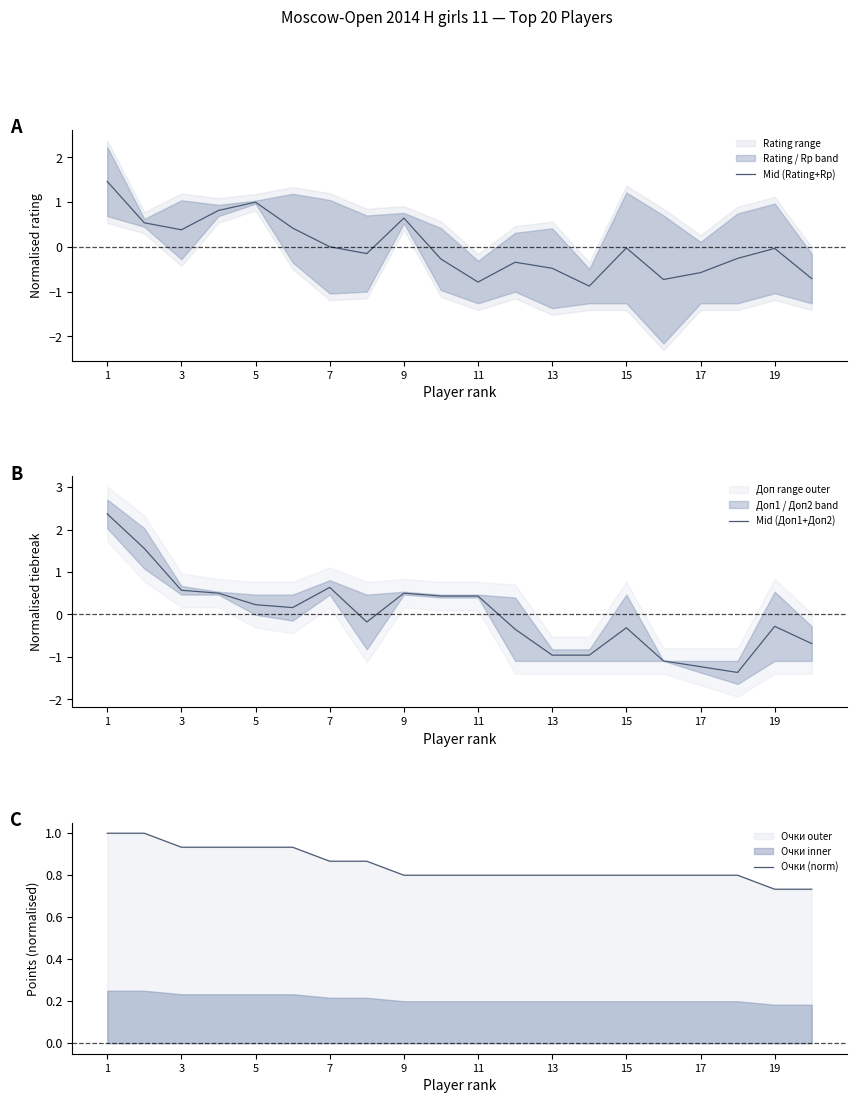

Rank the series by their maximum value, from highest to lowest.

Mid (Доп1+Доп2), Mid (Rating+Rp), Очки (norm)